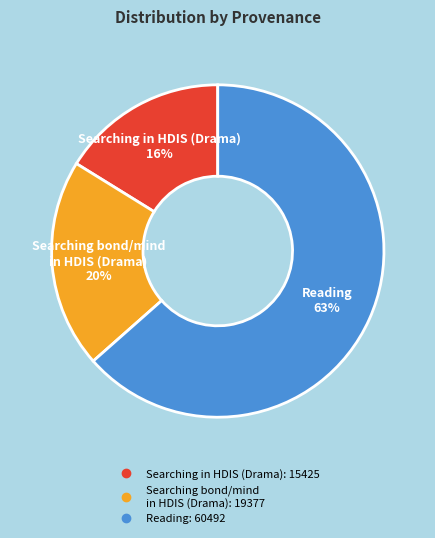

Does any single category account for the majority?

Yes